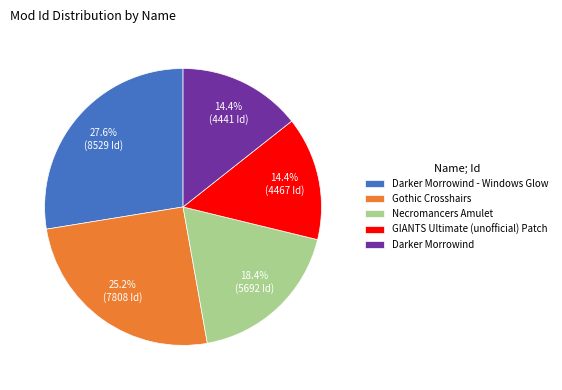

Combined, do Darker Morrowind and Gothic Crosshairs account for over 50%?

No